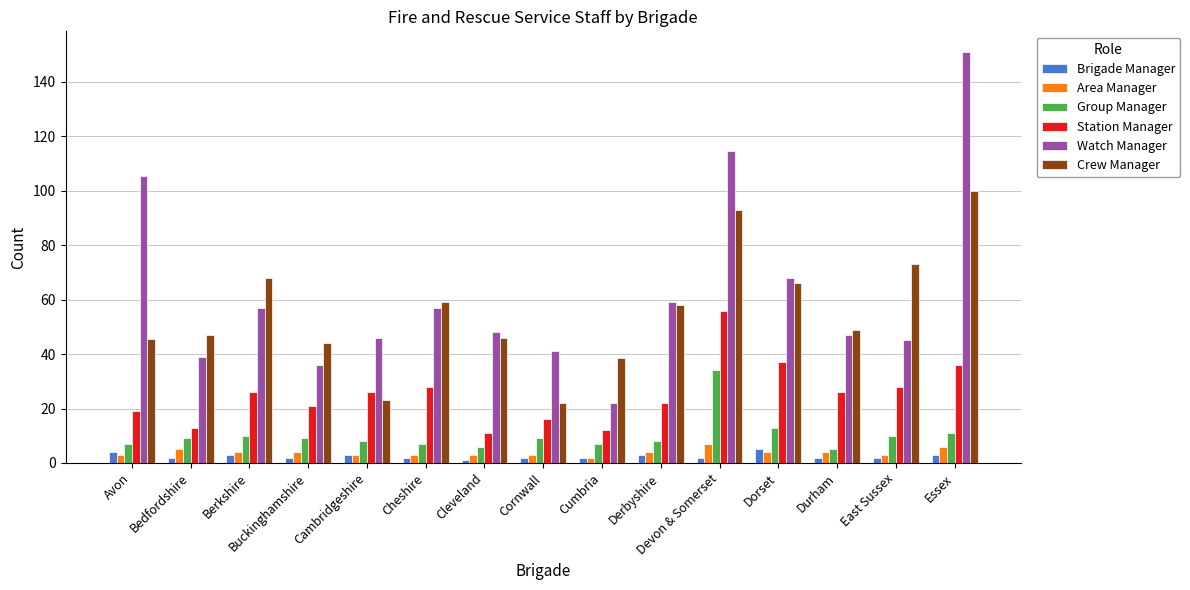

The Watch Manager series shows 36.0 at Buckinghamshire. True or false?

True